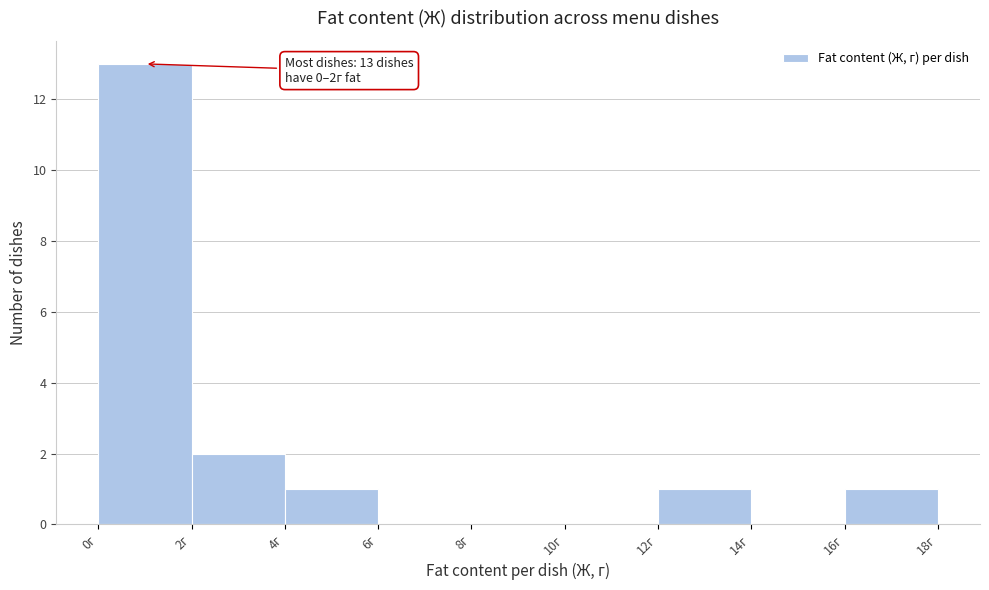

Over which range of the x-axis is the bar tallest?

0 to 2